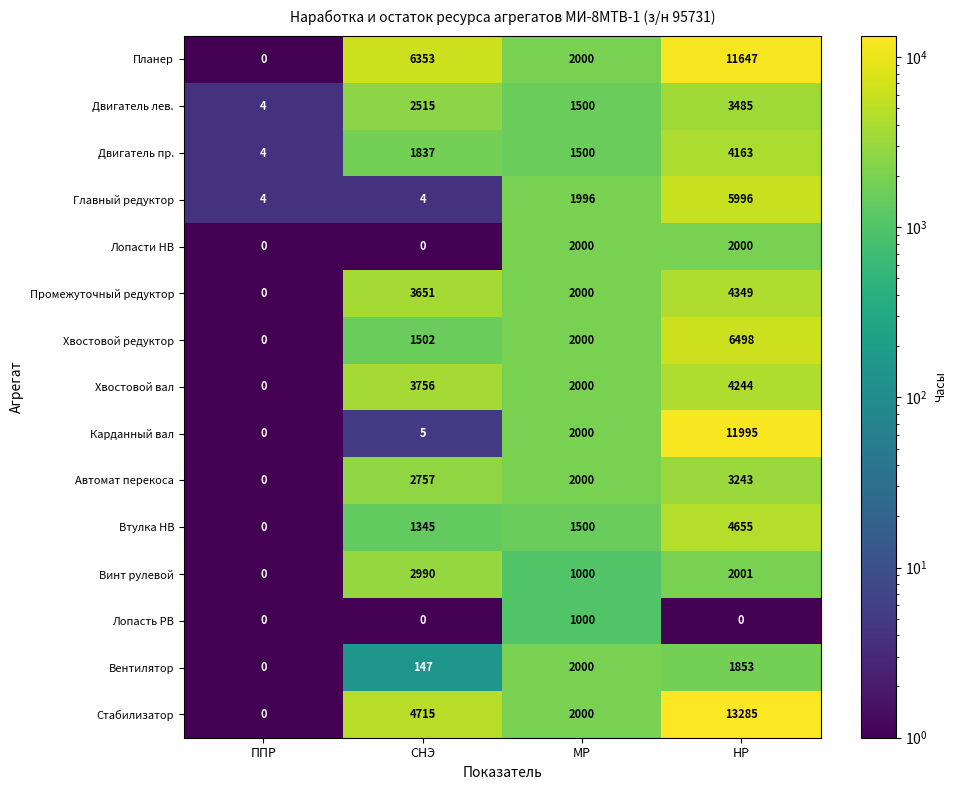

Which series has the widest spread of values?

Стабилизатор